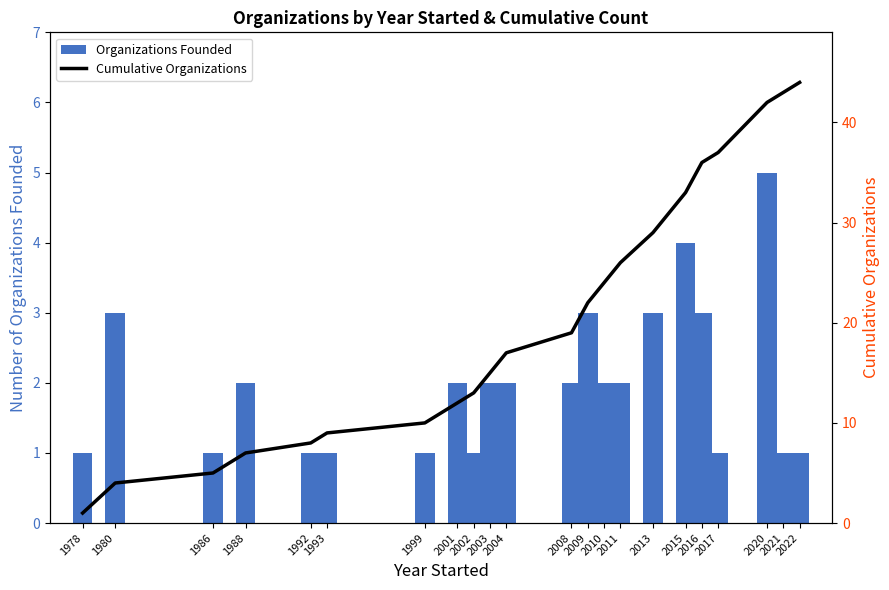

Which category has the highest value in the Cumulative Organizations series?

2022